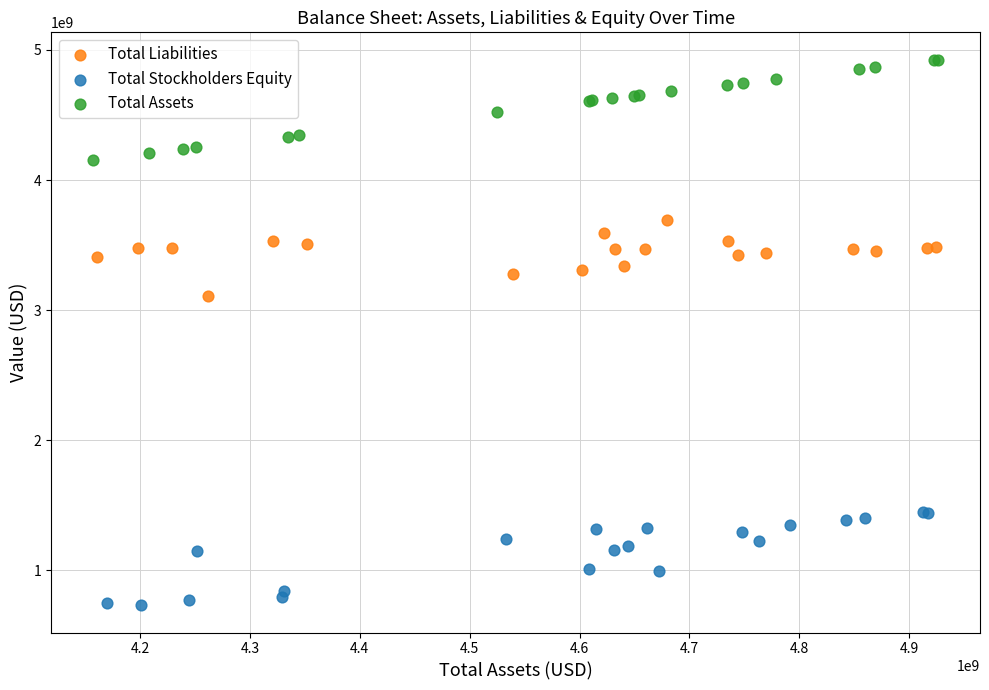

Which series contains the highest Y value?

Total Assets